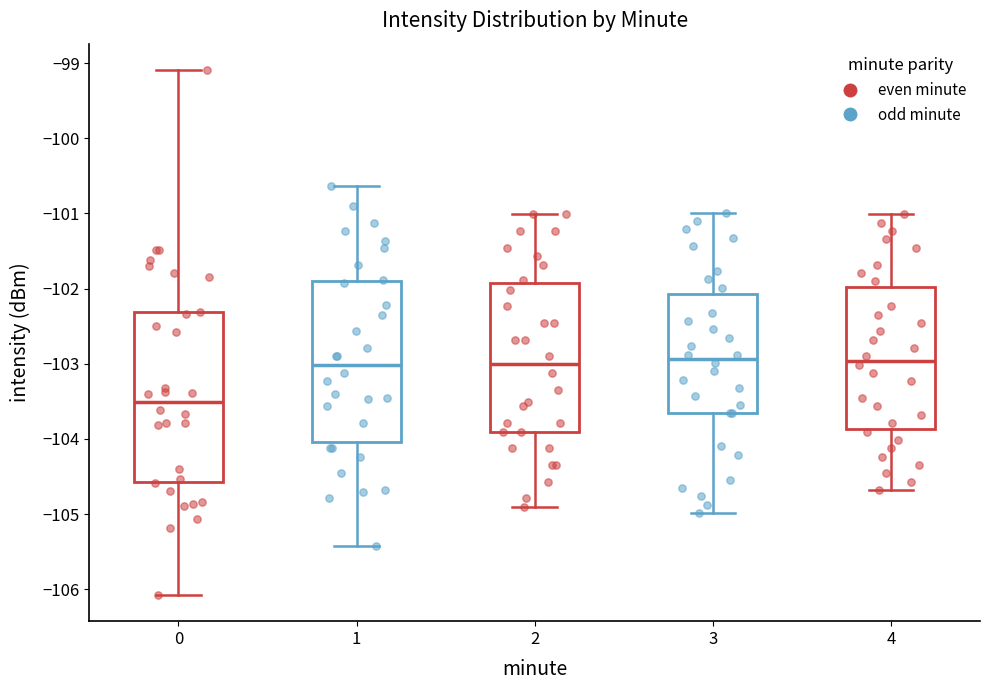

Reading left to right, transcribe this box plot: for each box, give where its median line is, the range the box spans, and where its two whiskers end, as read against the y-axis. The values are not printed on the chart, so give them approximately, as read against the axis.

0: median -103.5, box -104.6 to -102.3, whiskers -106.1 to -99.1
1: median -103.0, box -104.0 to -101.9, whiskers -105.4 to -100.6
2: median -103.0, box -103.9 to -101.9, whiskers -104.9 to -101.0
3: median -102.9, box -103.7 to -102.1, whiskers -105.0 to -101.0
4: median -103.0, box -103.9 to -102.0, whiskers -104.7 to -101.0